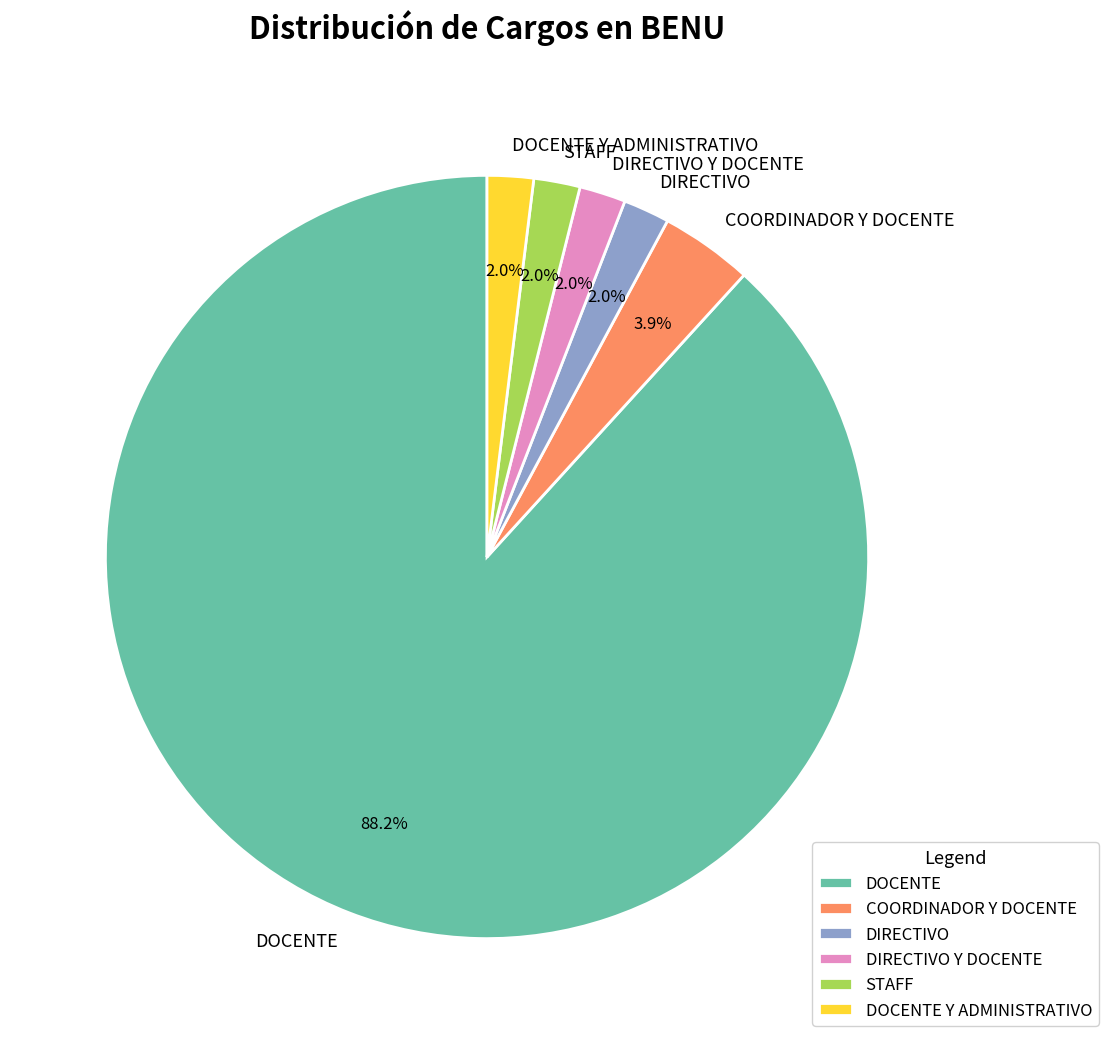

What percentage is NOT represented by COORDINADOR Y DOCENTE?

96.1%